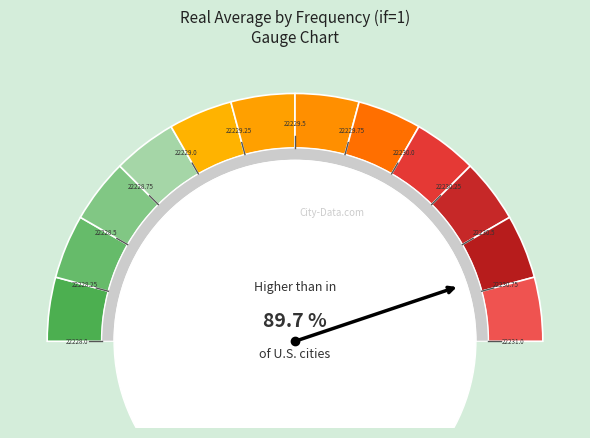

Which category has the biggest portion of the pie?

22230.75